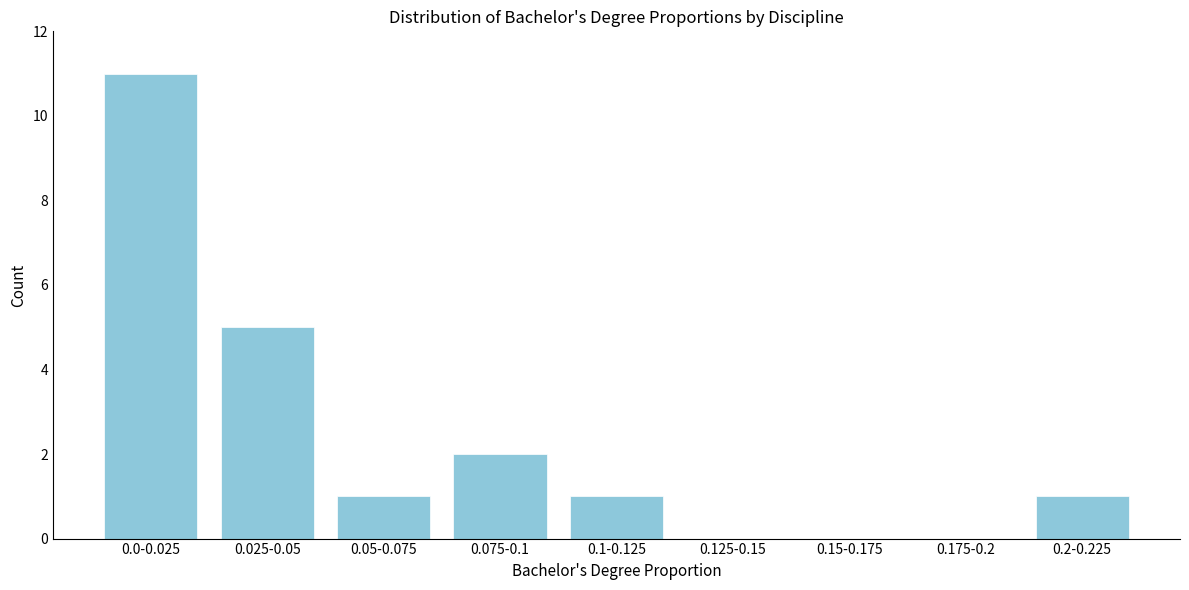

Reading right to left, extract all data points from this chart.

0.2-0.225=1	0.175-0.2=0	0.15-0.175=0	0.125-0.15=0	0.1-0.125=1	0.075-0.1=2	0.05-0.075=1	0.025-0.05=5	0.0-0.025=11